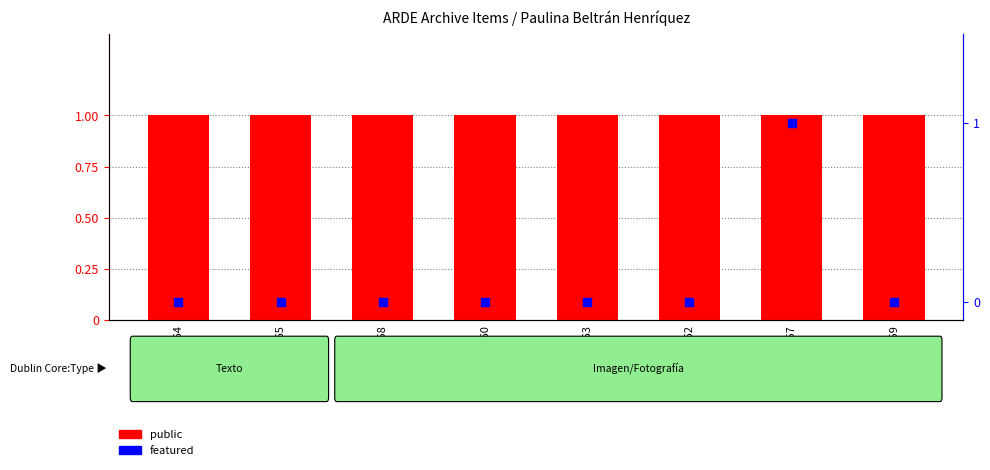

Which series has the widest spread of Y values?

featured